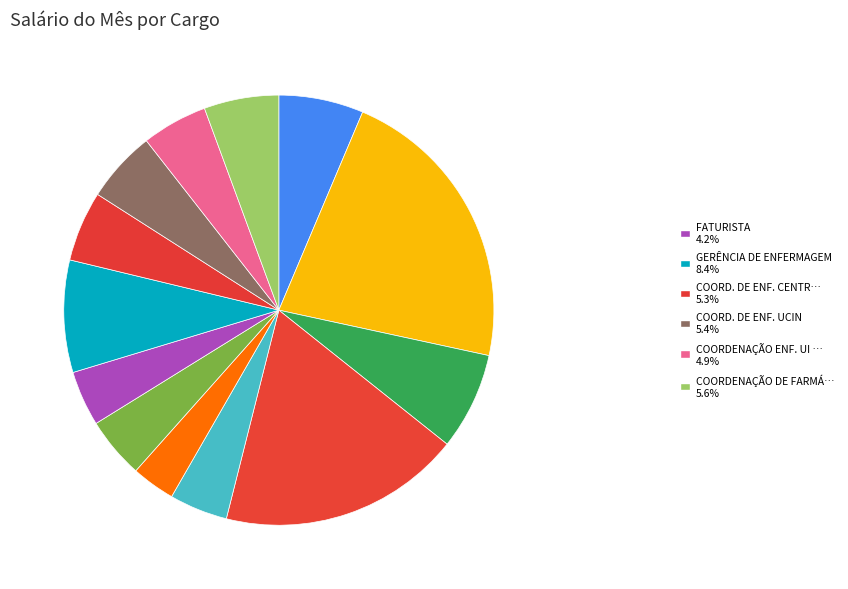

Which category has the smallest portion of the pie?

SESMT